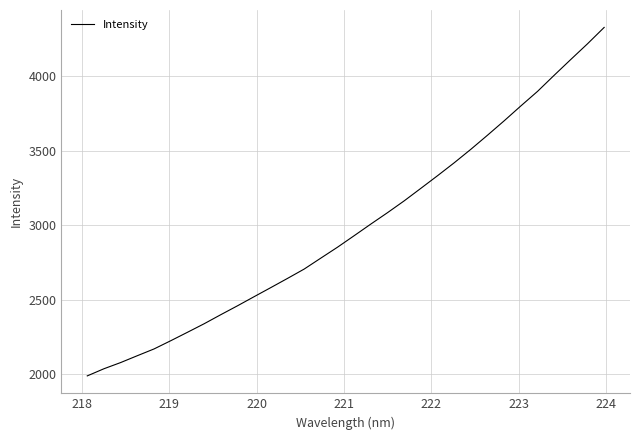

What is the sum of all values?

95528.2